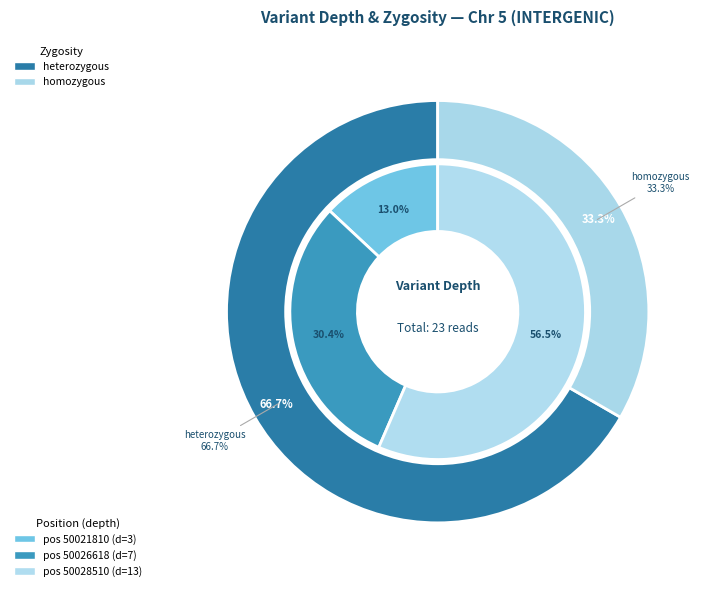

What percentage is the 50028510 slice, to the nearest percent?

57%